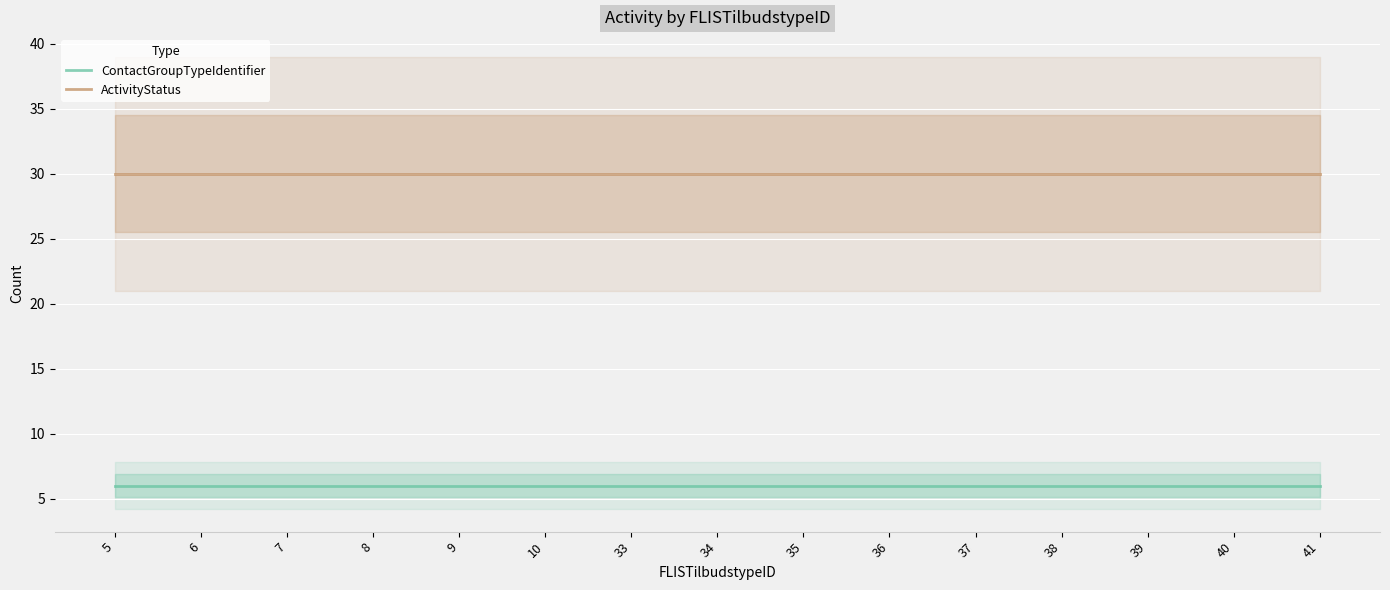

What is the highest value of the ActivityStatus series?

30